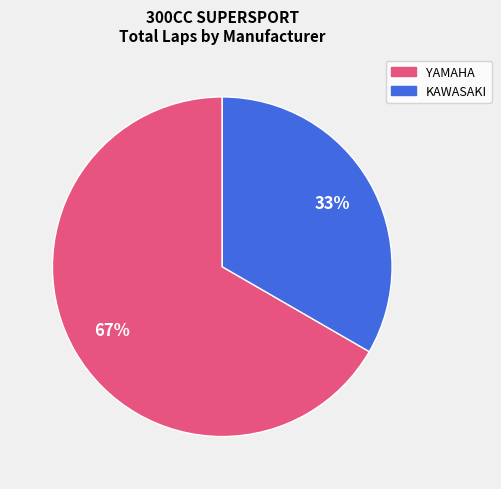

How many slices are in this pie chart?

2